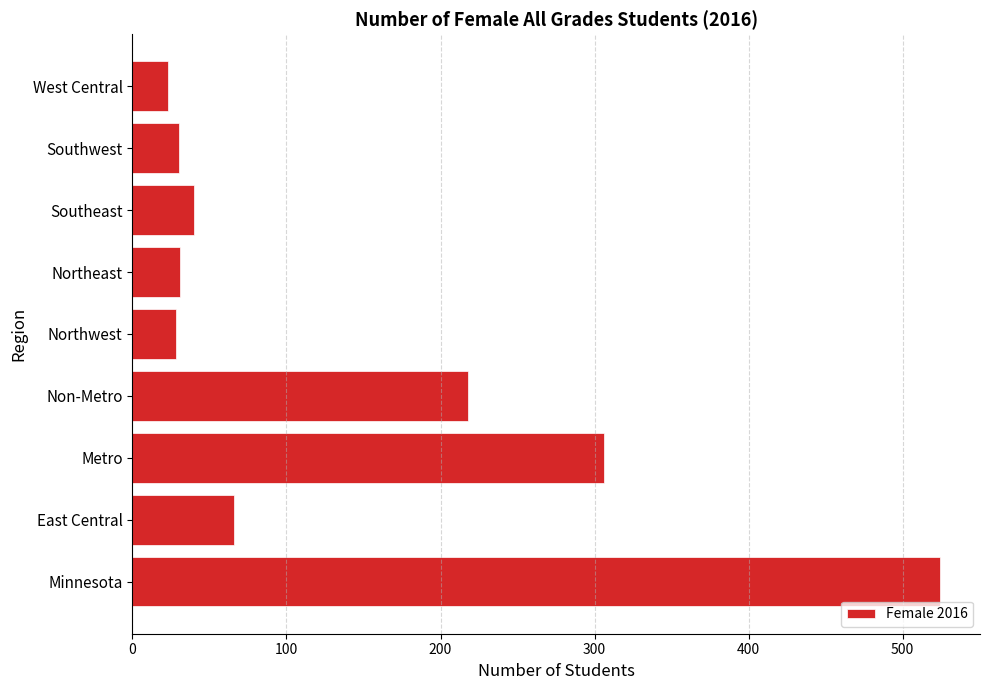

What is the difference between the values at Southwest and East Central?

36